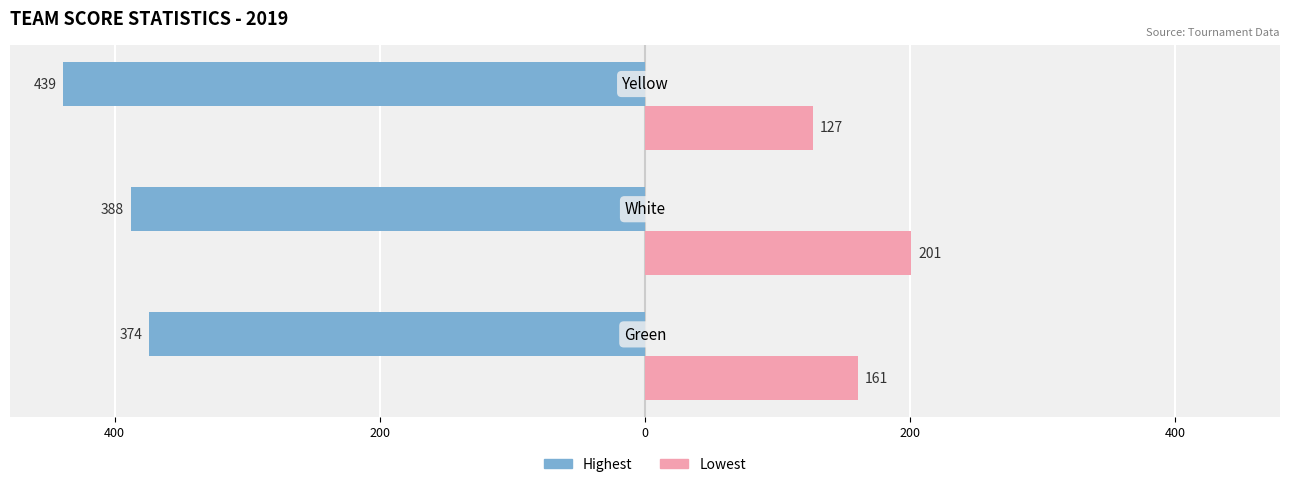

What is the difference between the maximum and minimum values in the Highest series?

65